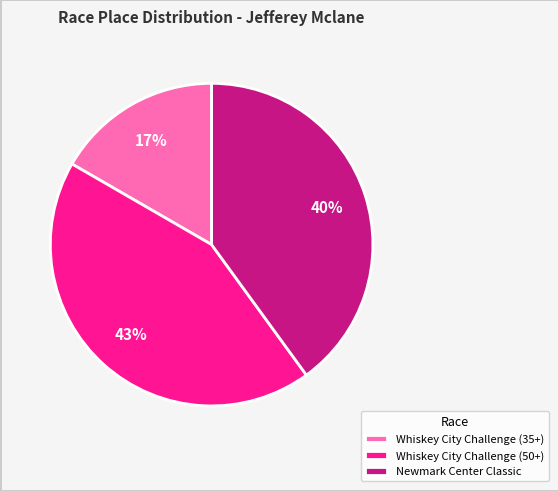

Approximately how many times larger is the value at Newmark Center Classic compared to Whiskey City Challenge (35+)?

2.4